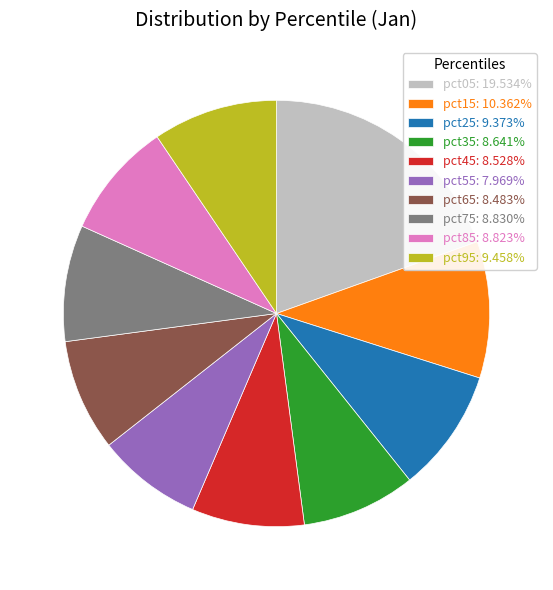

Which category has the biggest portion of the pie?

pct05